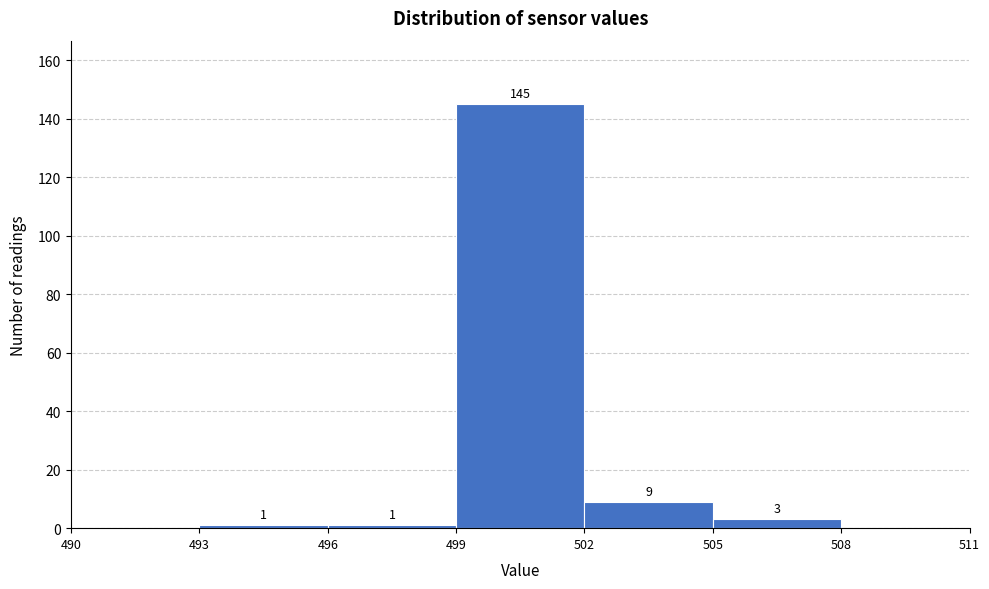

Which range on the x-axis has the tallest bar?

499 to 502